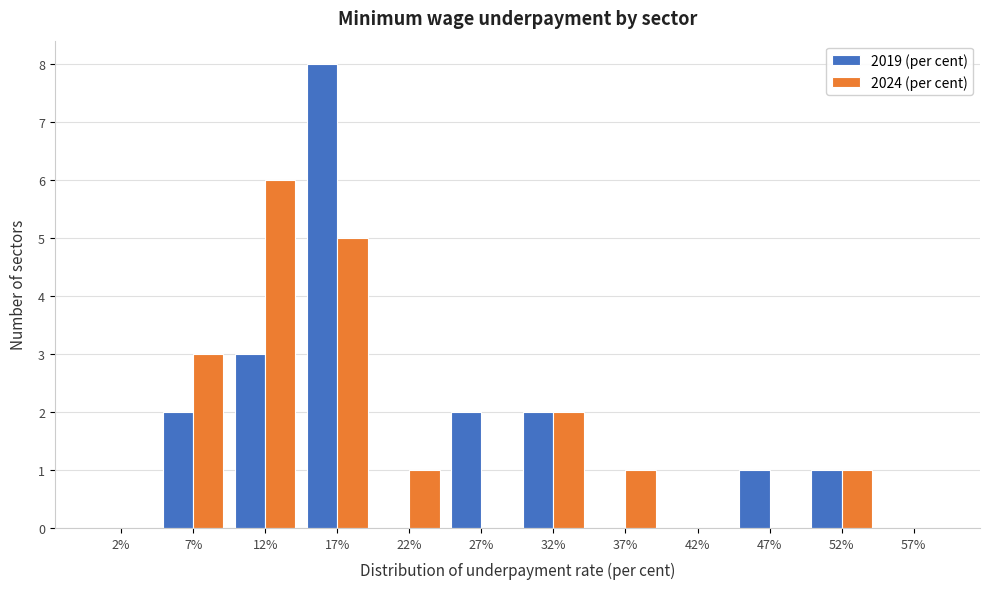

Reading left to right, transcribe this chart: for each range on the x-axis, give the height of each series' bar. The values are not printed on the chart, so give them approximately, as read against the axis.

0 to 5: 2019 (per cent)=0	2024 (per cent)=0
5 to 10: 2019 (per cent)=2	2024 (per cent)=3
10 to 15: 2019 (per cent)=3	2024 (per cent)=6
15 to 20: 2019 (per cent)=8	2024 (per cent)=5
20 to 25: 2019 (per cent)=0	2024 (per cent)=1
25 to 30: 2019 (per cent)=2	2024 (per cent)=0
30 to 35: 2019 (per cent)=2	2024 (per cent)=2
35 to 40: 2019 (per cent)=0	2024 (per cent)=1
40 to 45: 2019 (per cent)=0	2024 (per cent)=0
45 to 50: 2019 (per cent)=1	2024 (per cent)=0
50 to 55: 2019 (per cent)=1	2024 (per cent)=1
55 to 60: 2019 (per cent)=0	2024 (per cent)=0